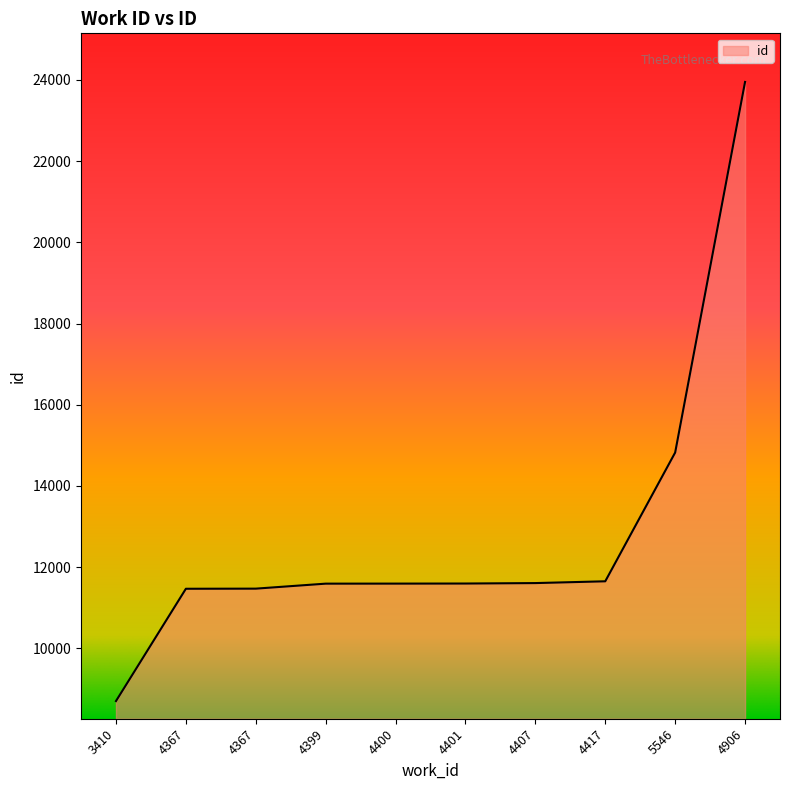

Is this an area chart (filled region under the line)?

Yes